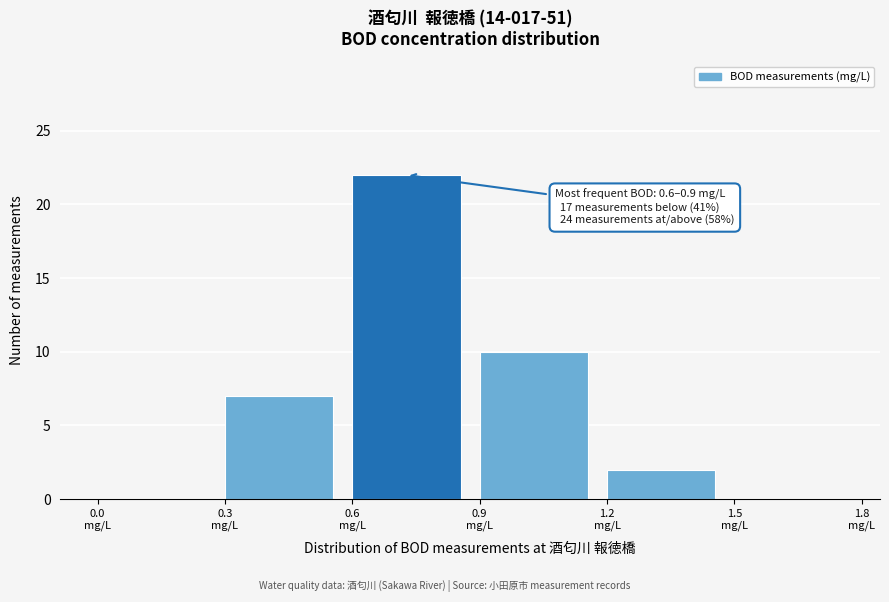

Which range on the x-axis has the tallest bar?

0.6 to 0.9